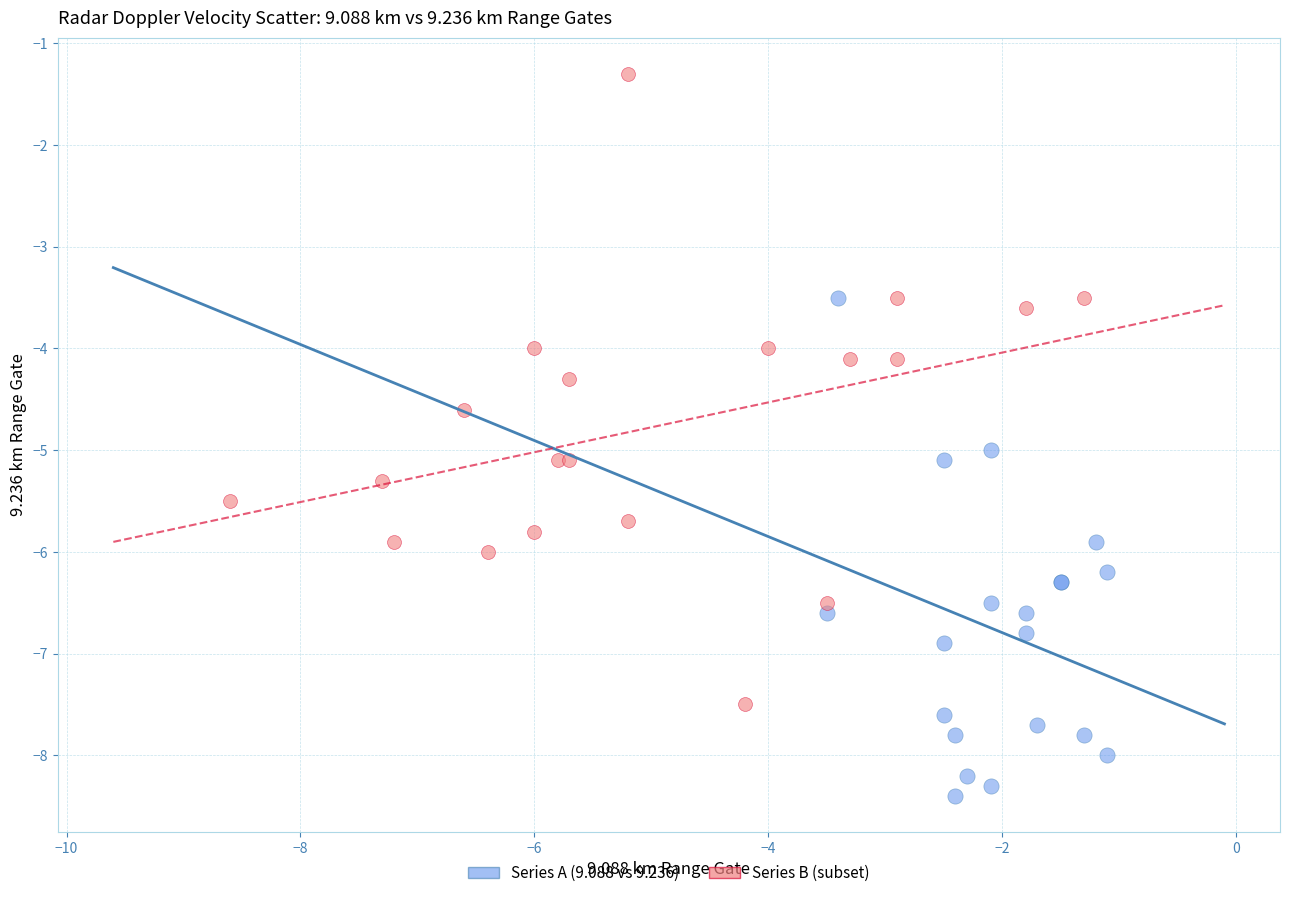

Which series has the widest spread of Y values?

Series B (subset)